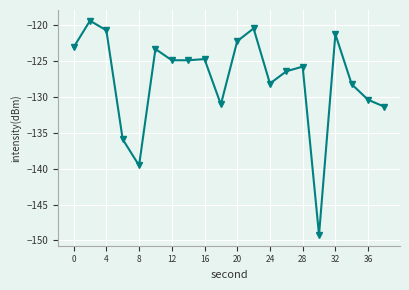

What is the minimum value shown in the chart?

-149.2